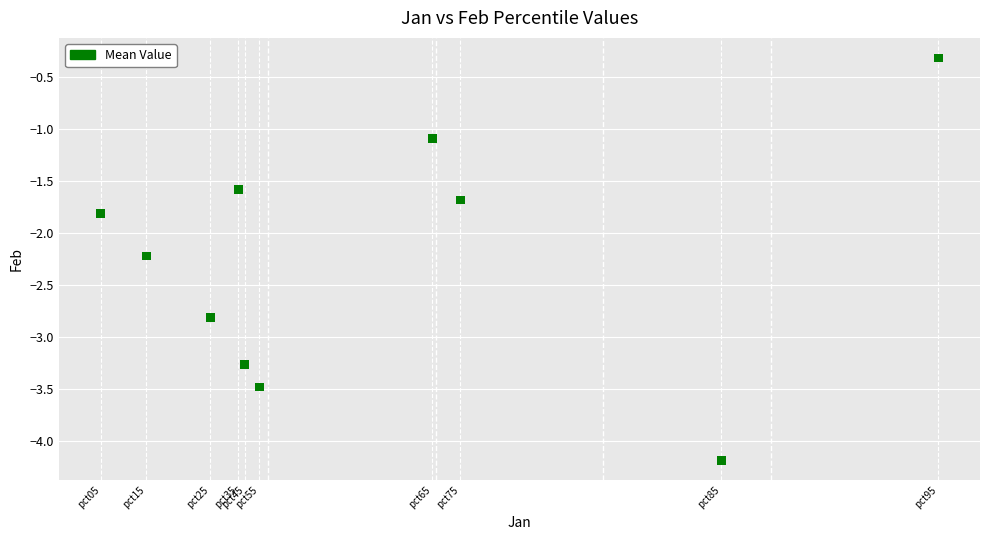

What is the range of X values (max minus min)?

1.1